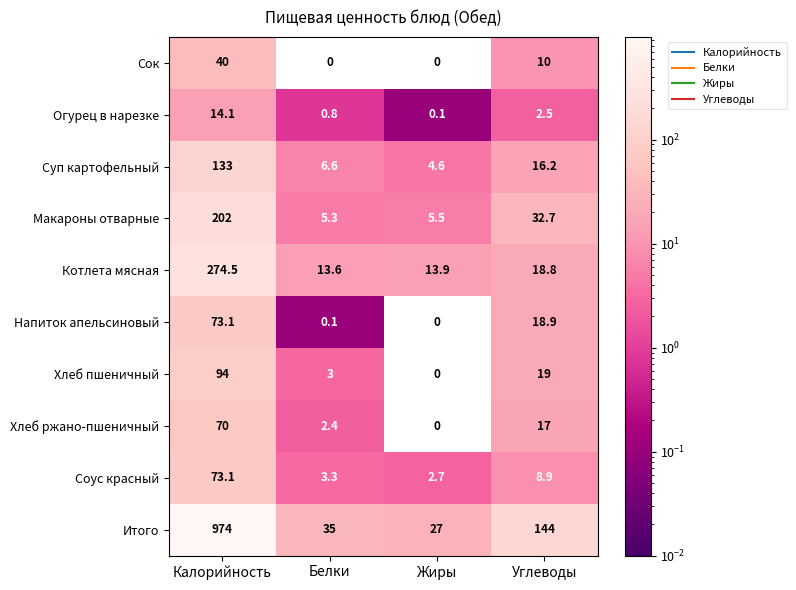

Where does the Итого series first go above 144?

Калорийность